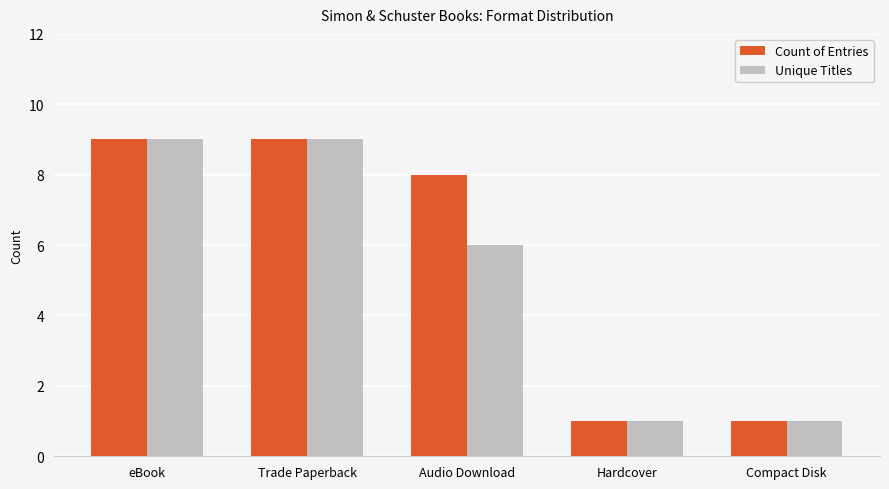

How many bars are there in total?

10